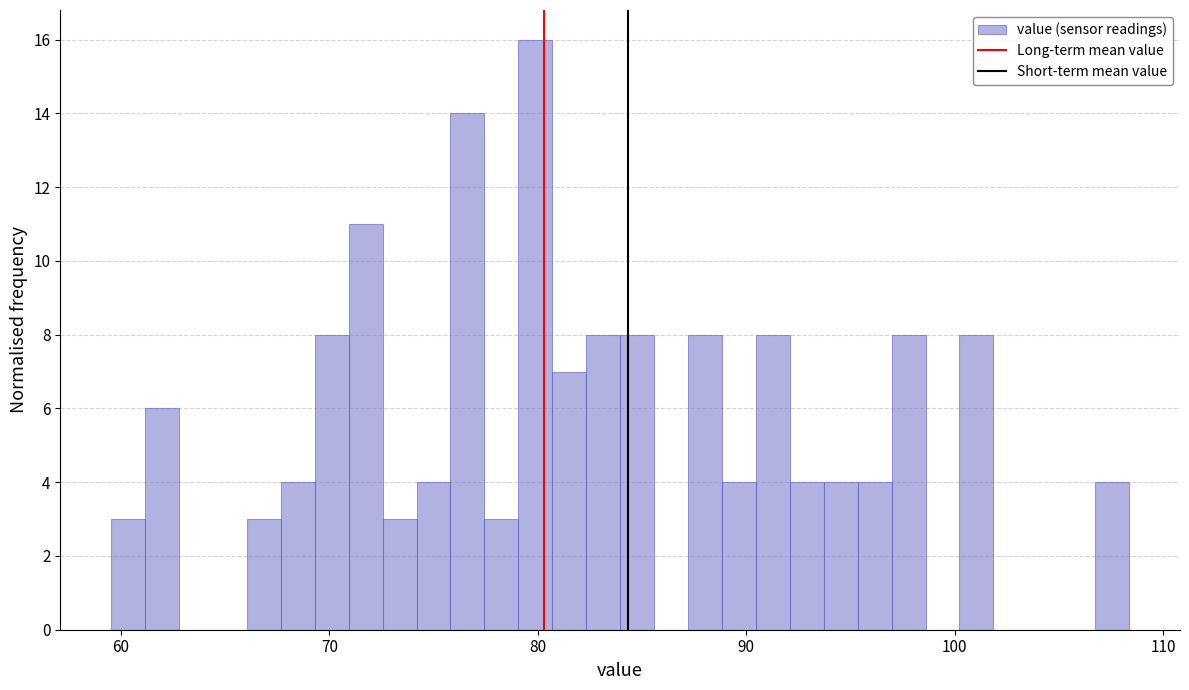

Around what value on the x-axis is the tallest bar? Give the approximate position of its centre, as read against the axis.

80